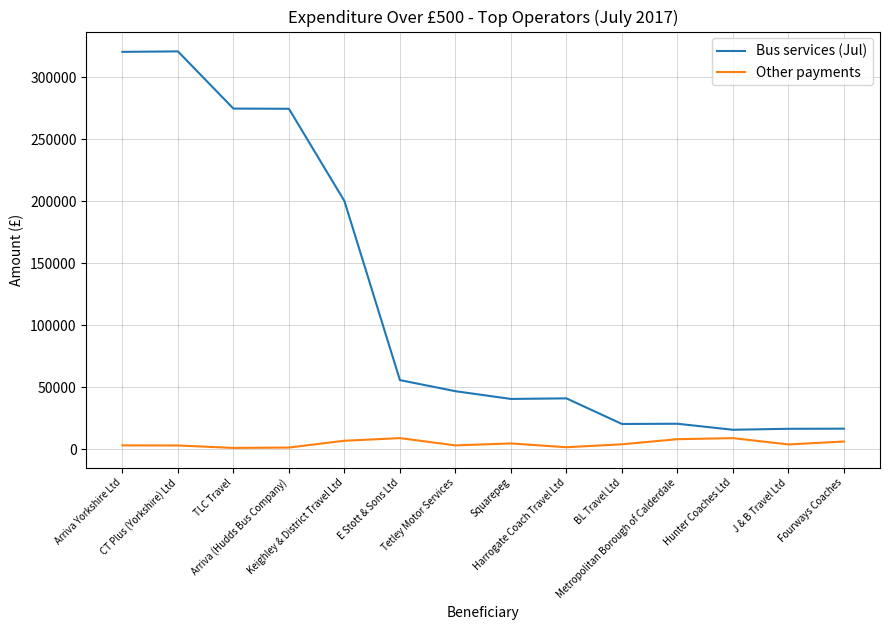

List the series in order of their peak value, highest first.

Bus services (Jul), Other payments